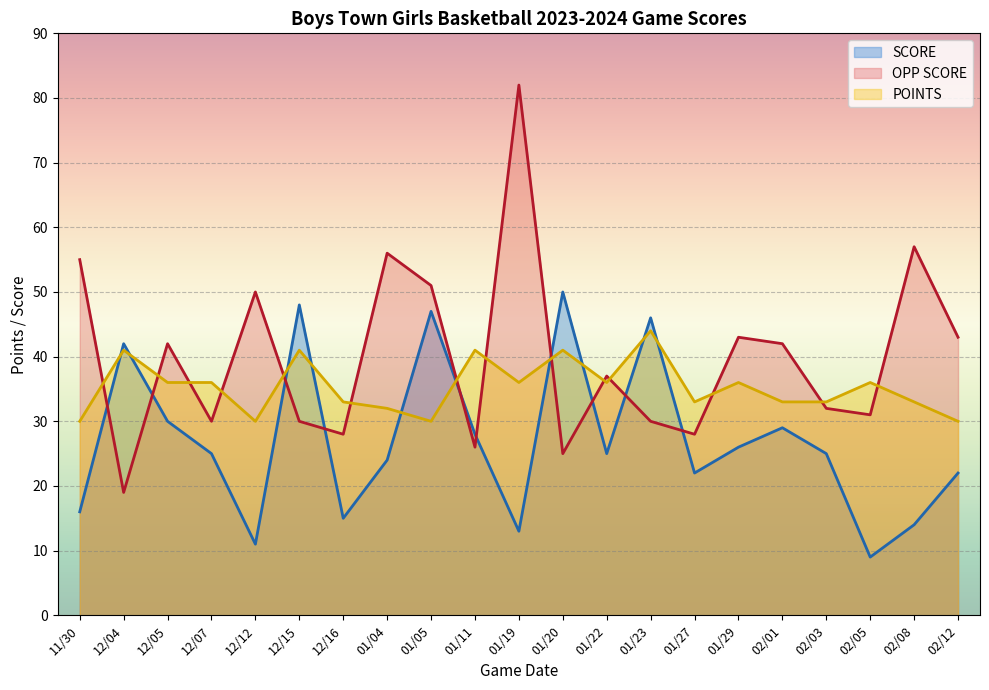

What is the value of the SCORE point at the 3rd from the left?

30